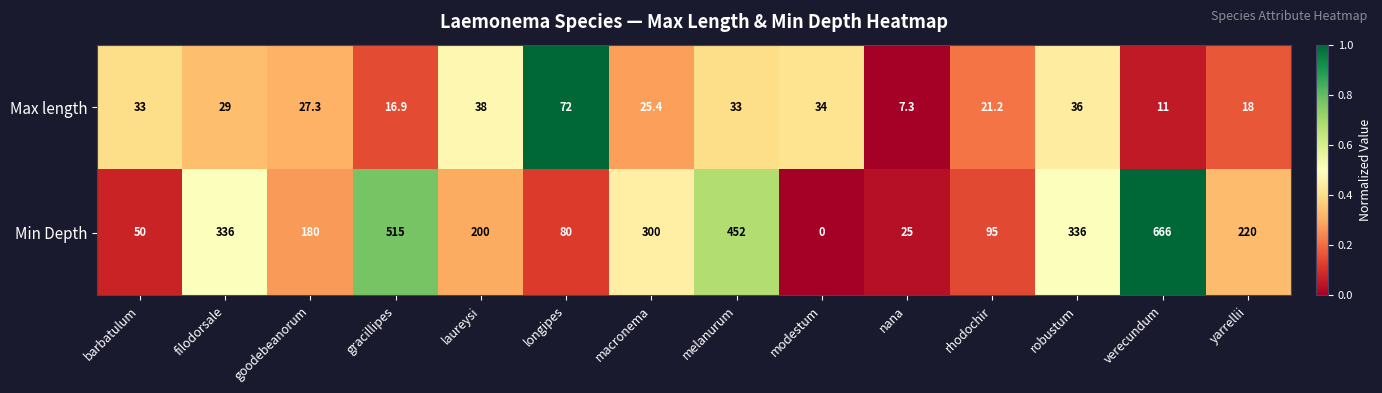

How many categories are shown in the chart?

14